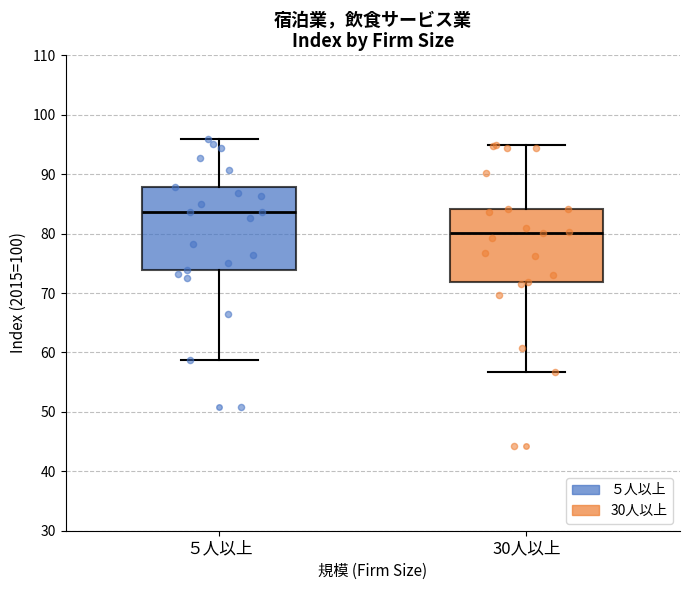

Which box is the tallest, from its lower edge to its upper edge?

５人以上